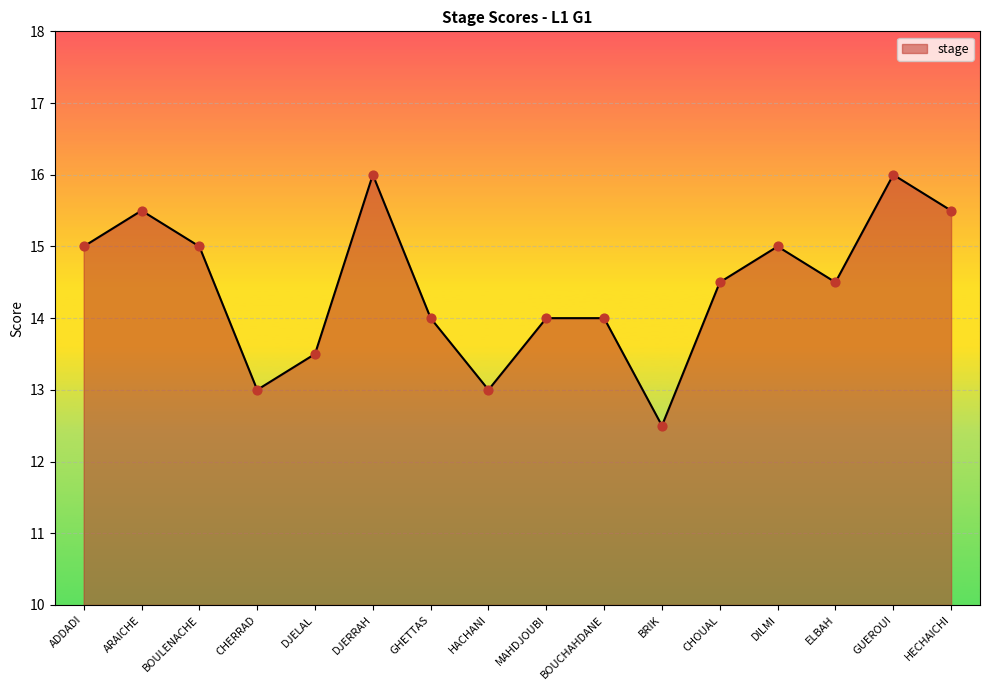

Which series reaches the minimum Y coordinate?

stage line